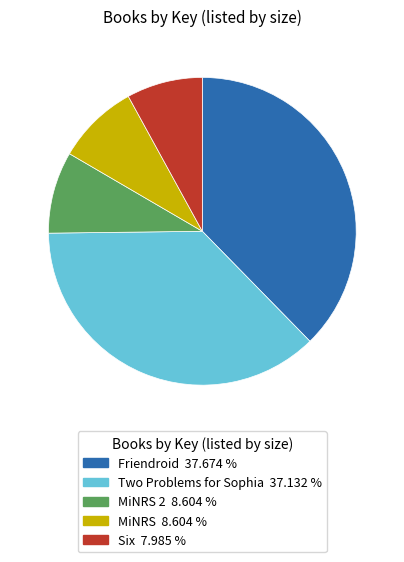

Approximately how many times larger is the value at Six 7.985 % compared to MiNRS 8.604 %?

0.9